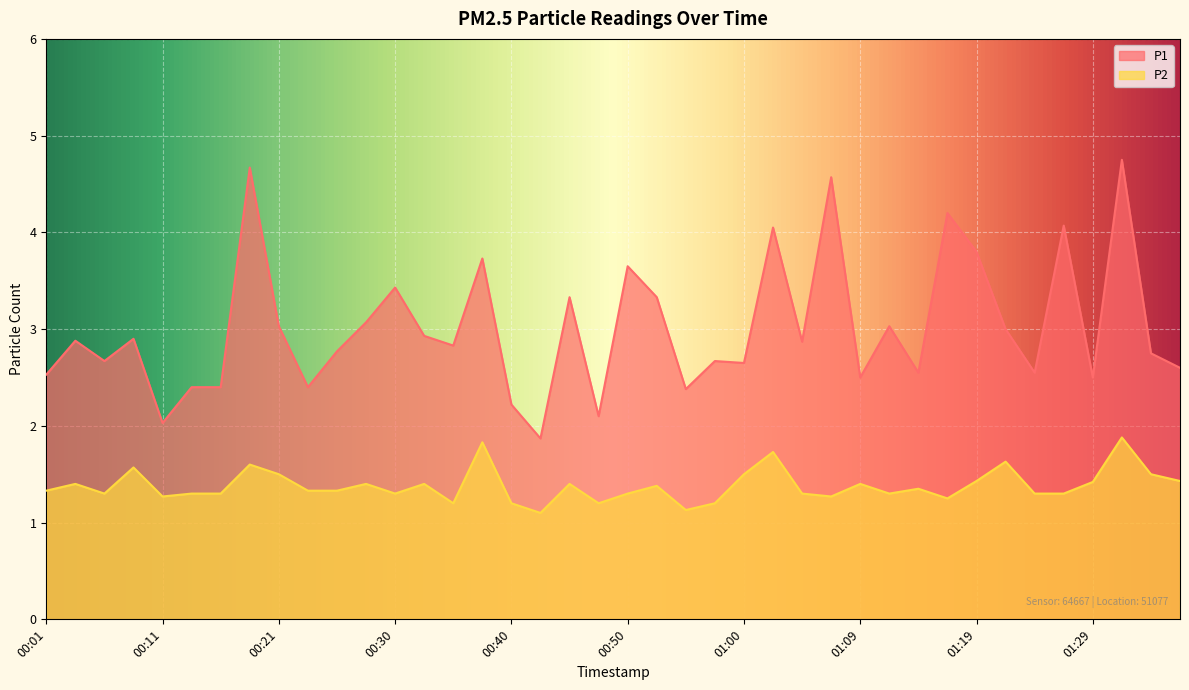

Which series has the widest spread of values?

P1